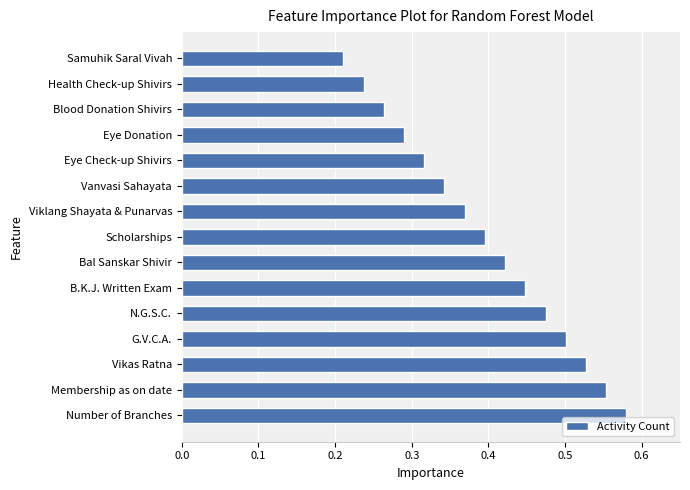

List the labels in order of value, largest first.

Number of Branches, Membership as on date, Vikas Ratna, G.V.C.A., N.G.S.C., B.K.J. Written Exam, Bal Sanskar Shivir, Scholarships, Viklang Shayata & Punarvas, Vanvasi Sahayata, Eye Check-up Shivirs, Eye Donation, Blood Donation Shivirs, Health Check-up Shivirs, Samuhik Saral Vivah